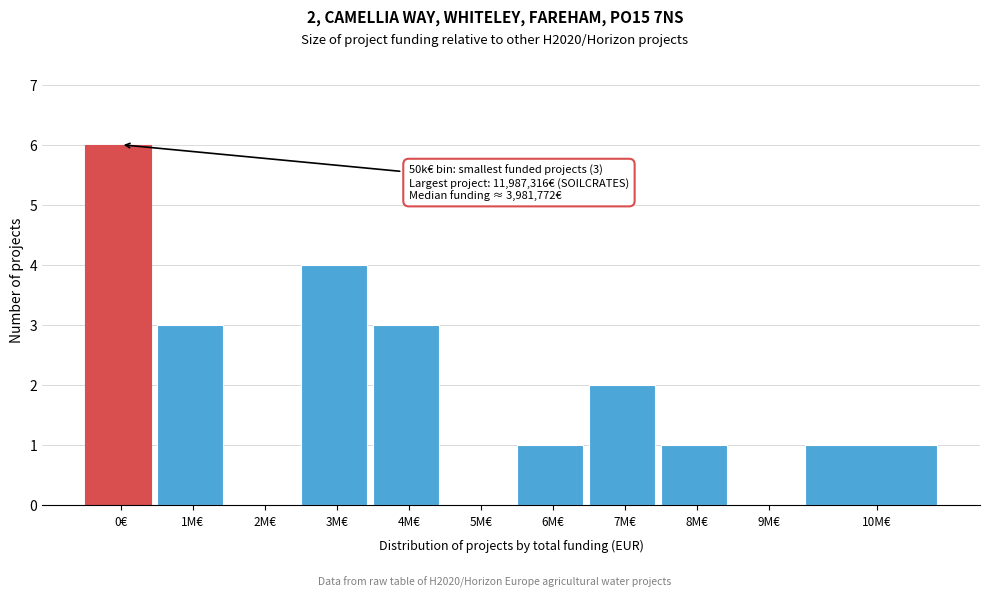

Reading right to left, what are all the values shown in this chart?

10M€=1	9M€=0	8M€=1	7M€=2	6M€=1	5M€=0	4M€=3	3M€=4	2M€=0	1M€=3	0€=6